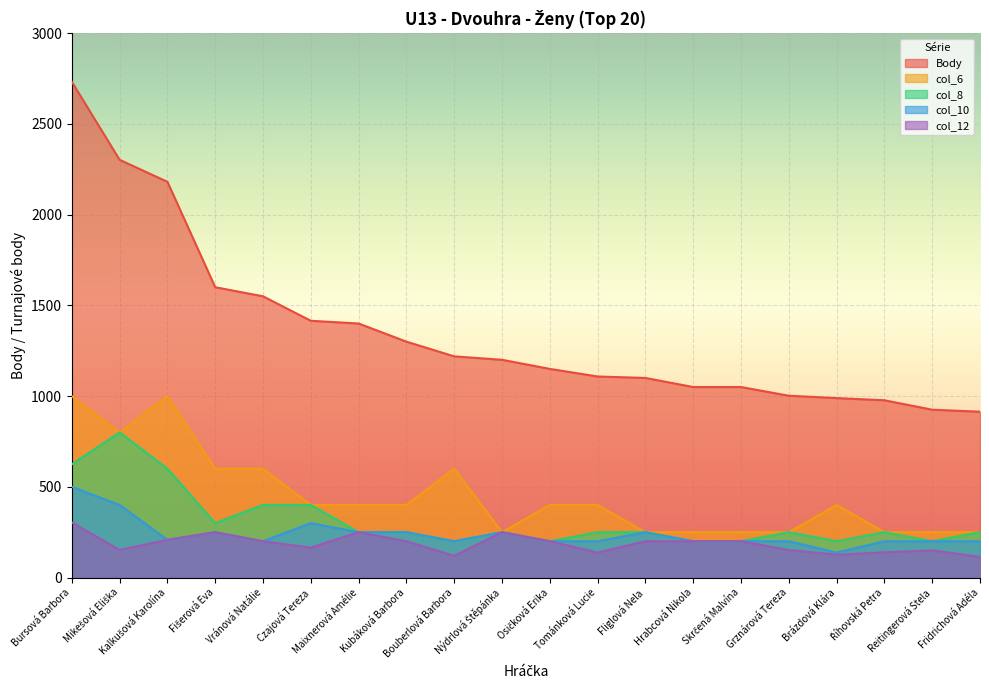

Reading left to right, extract all data points from this chart.

Body: 2732	2302	2181	1600	1550	1415	1400	1300	1219	1200	1150	1108	1100	1050	1050	1002	989	977	925	914
col_6: 1000	800	1000	600	600	400	400	400	600	250	400	400	250	250	250	250	400	250	250	250
col_8: 624	800	600	300	400	400	250	250	200	250	200	250	250	200	200	250	200	250	200	250
col_10: 500	400	208	250	200	300	250	250	200	250	200	200	250	200	200	200	138	200	200	200
col_12: 304	152	208	250	200	165	250	200	120	250	200	138	200	200	200	152	126	139	150	114